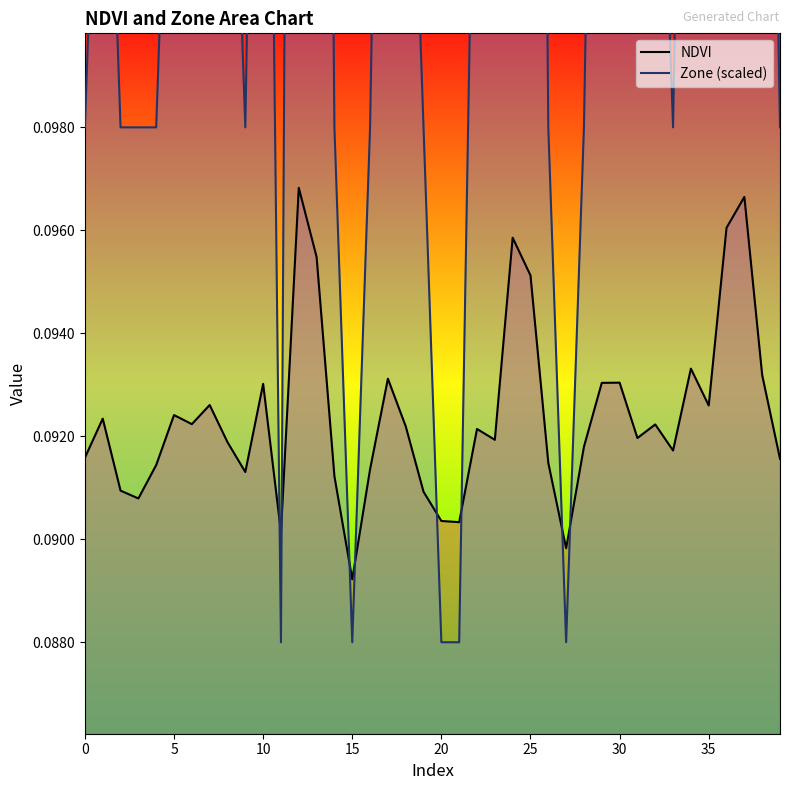

The value of NDVI at 30 is 0.0. True or false?

False